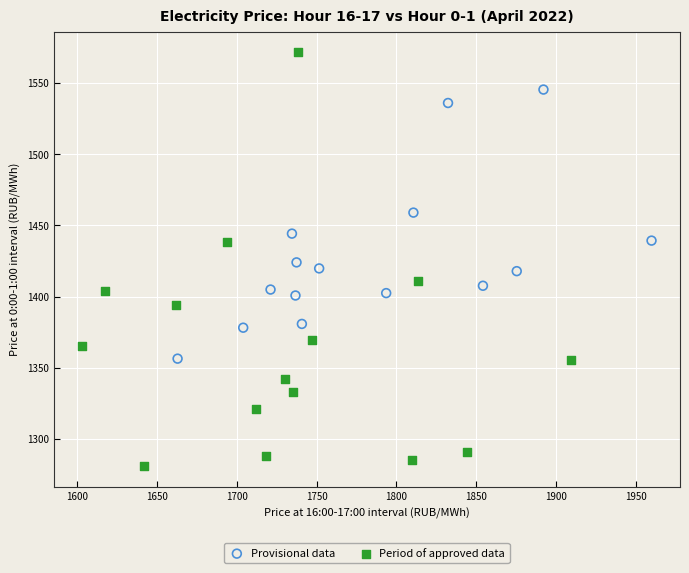

Which series has the widest spread of Y values?

Period of approved data